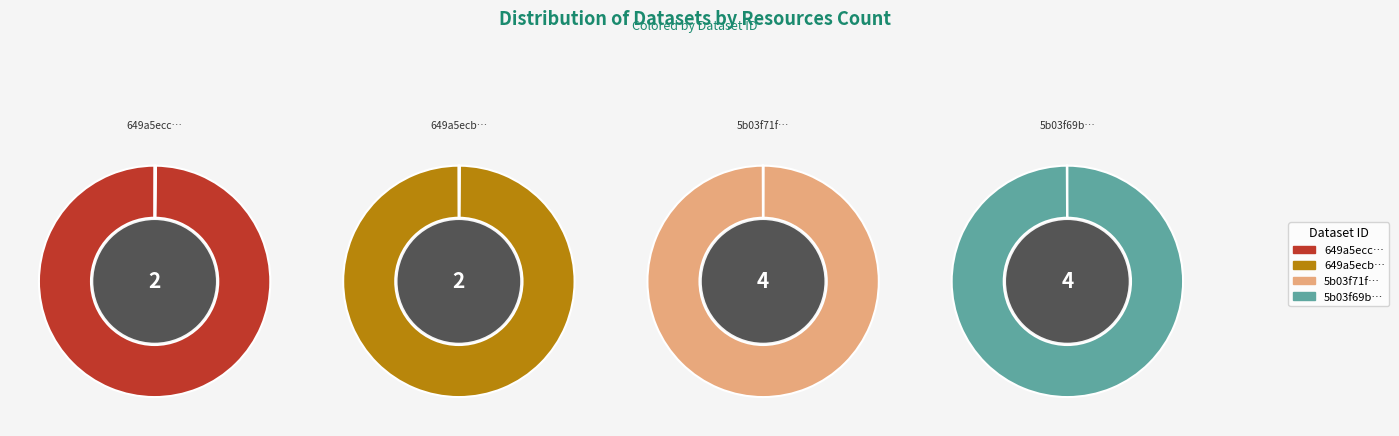

What is the largest slice in the pie chart?

5b03f71fc8d8c922914afa65